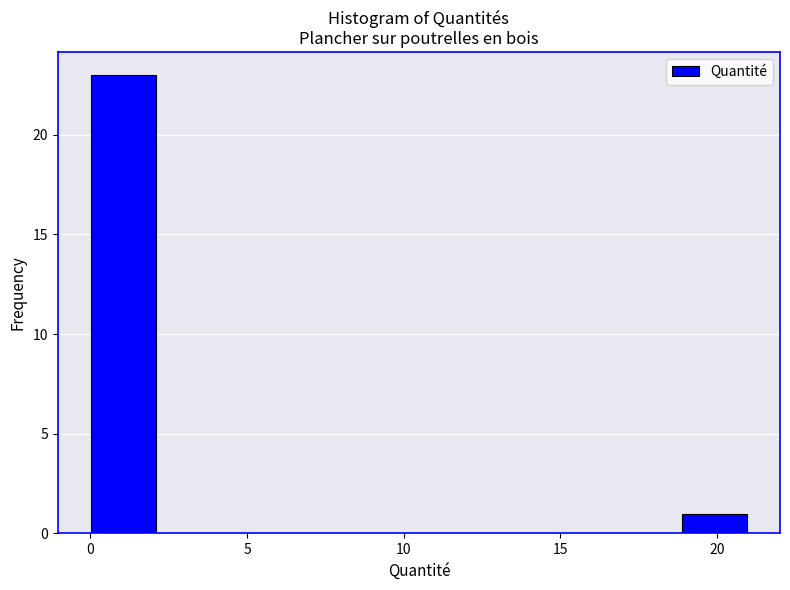

Reading left to right, list every bar in this chart as the range it spans on the x-axis followed by its height. Neither the bar edges nor the heights are printed on the chart, so give them approximately, as read against the axes.

0.0 to 2.0: 23
2.0 to 4.0: 0
4.0 to 6.5: 0
6.5 to 8.5: 0
8.5 to 10.5: 0
10.5 to 12.5: 0
12.5 to 14.5: 0
14.5 to 17.0: 0
17.0 to 19.0: 0
19.0 to 21.0: 1